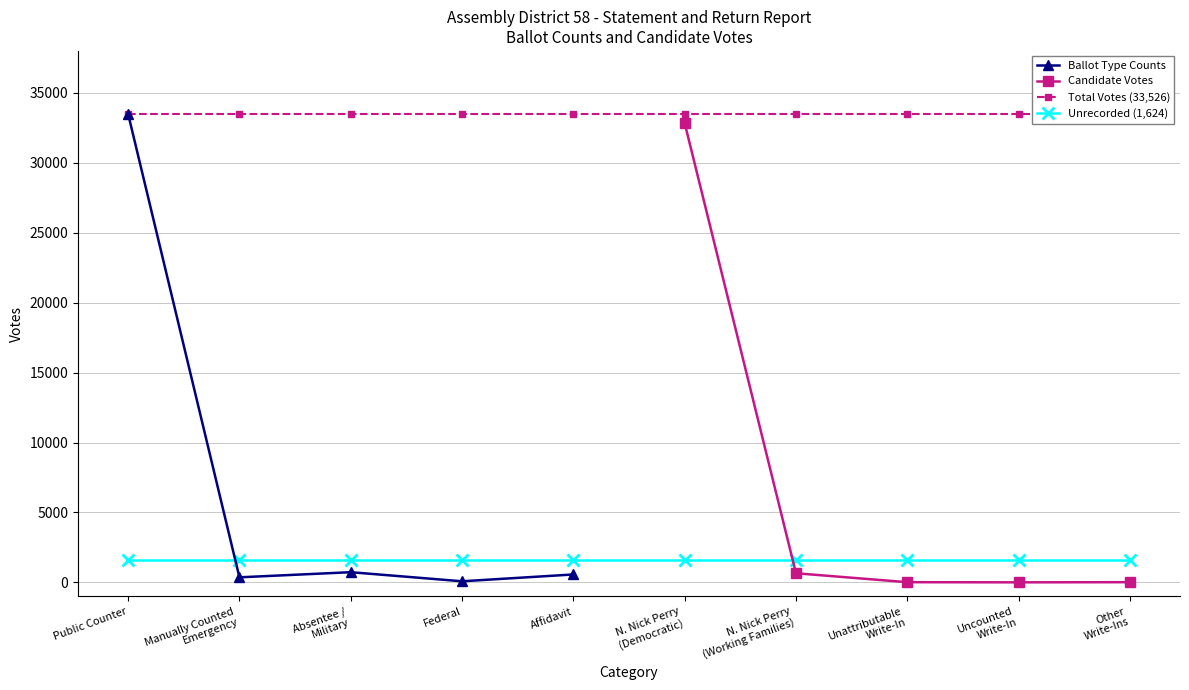

What is the value of the Ballot Type Counts point at the 3rd from the left?

728.0